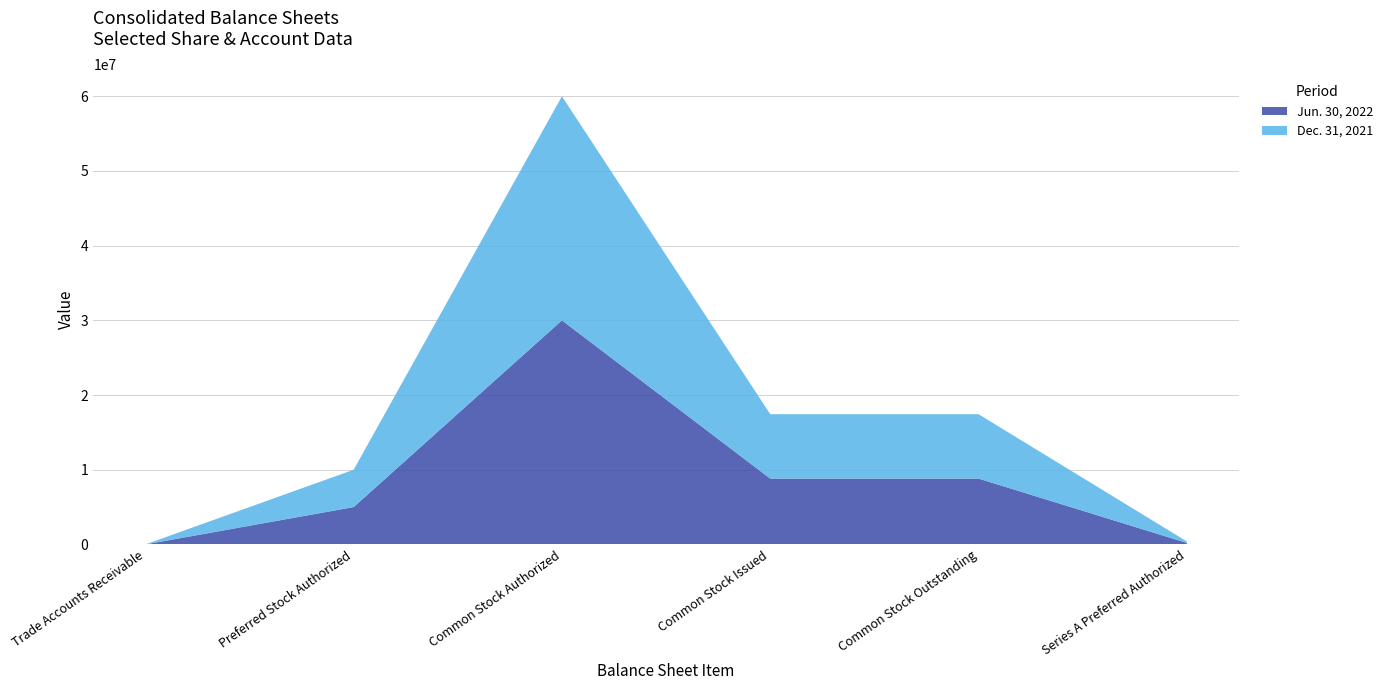

Reading right to left, extract all data points from this chart.

Jun. 30, 2022: 200000	8814279	8814279	30000000	5000000	83
Dec. 31, 2021: 200000	8621007	8621007	30000000	5000000	89